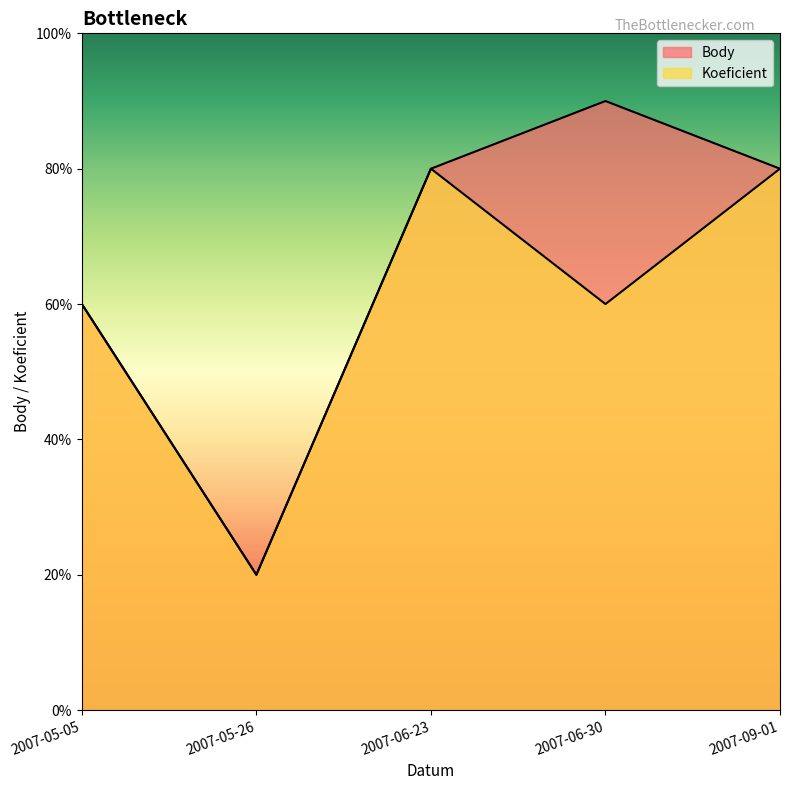

What are all the series names shown in the legend?

Body, Koeficient